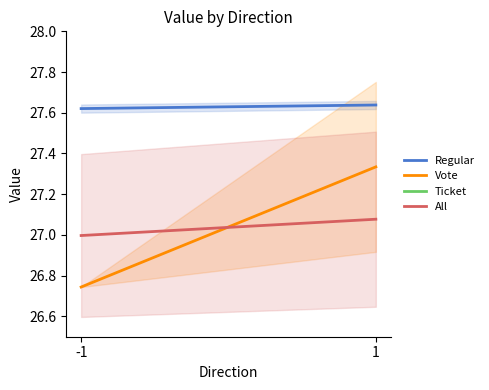

Count the number of categories in the chart.

2